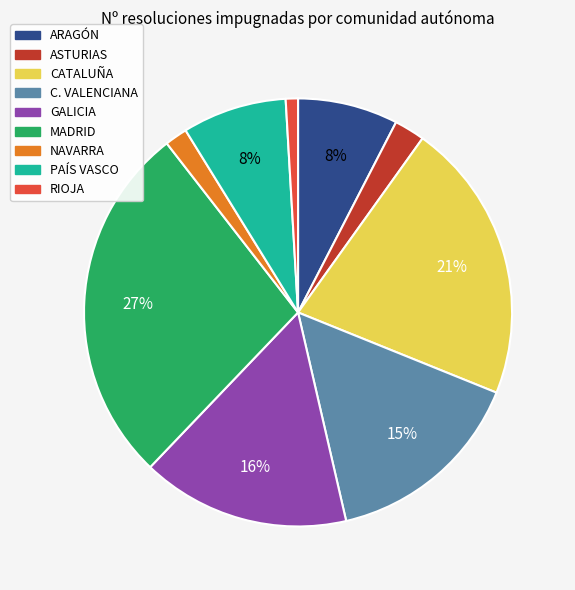

To the nearest percent, what is the difference between the largest and smallest slice percentages?

26%